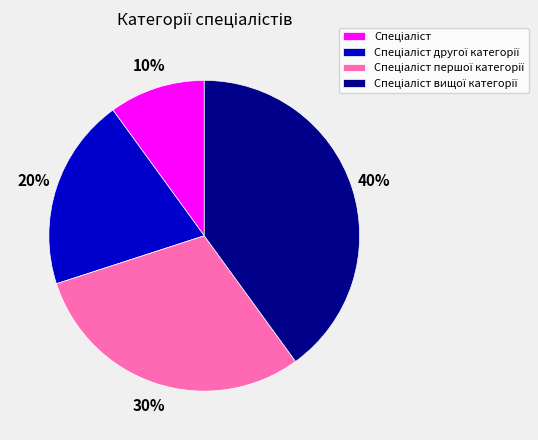

Does any single category account for the majority?

No